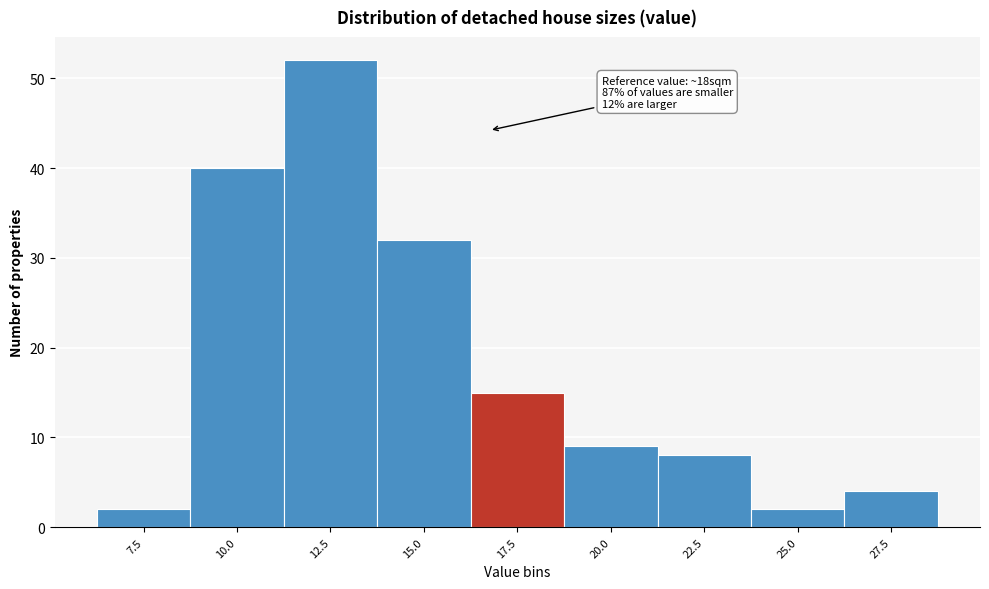

Reading right to left, list all the values displayed in this chart.

27.5=4	25.0=2	22.5=8	20.0=9	17.5=15	15.0=32	12.5=52	10.0=40	7.5=2